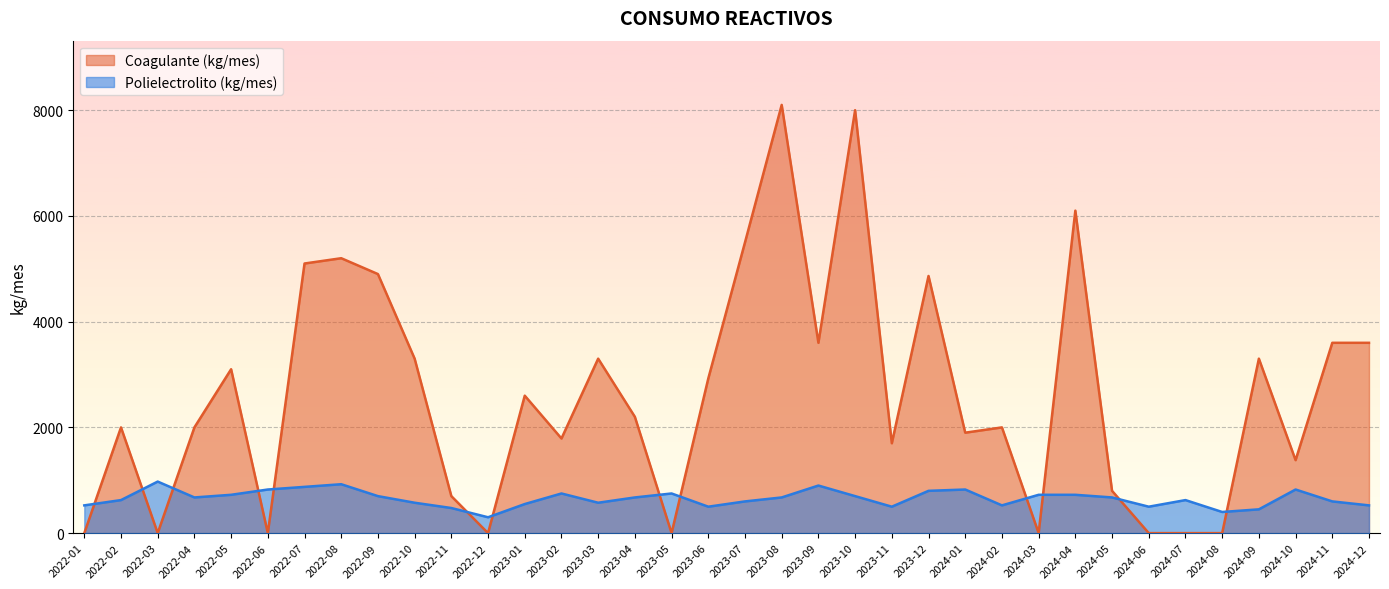

What is the approximate value of Coagulante (kg/mes) at 2022-08?

5200